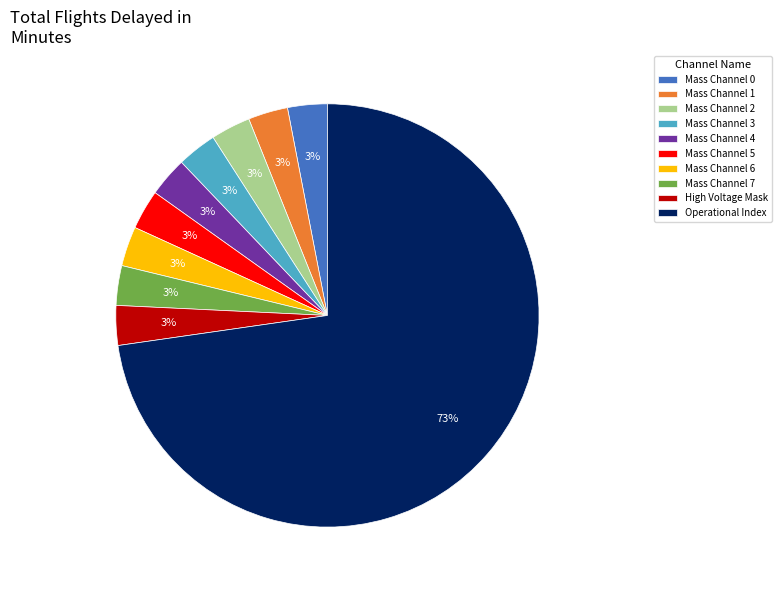

How many segments does this pie chart have?

10